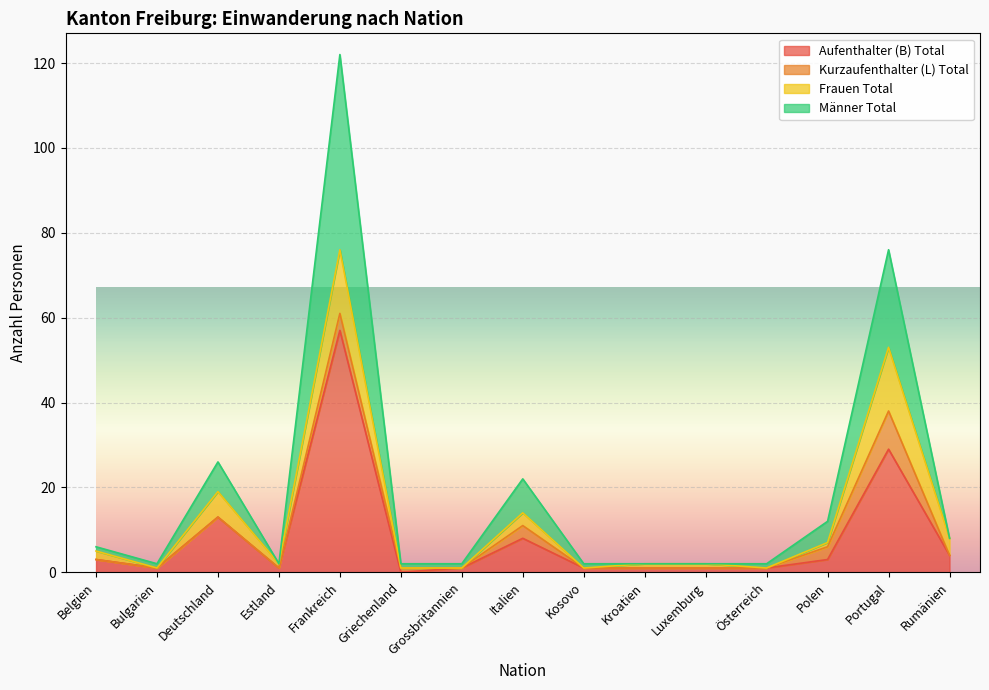

Read the Aufenthalter (B) Total value at Italien.

8